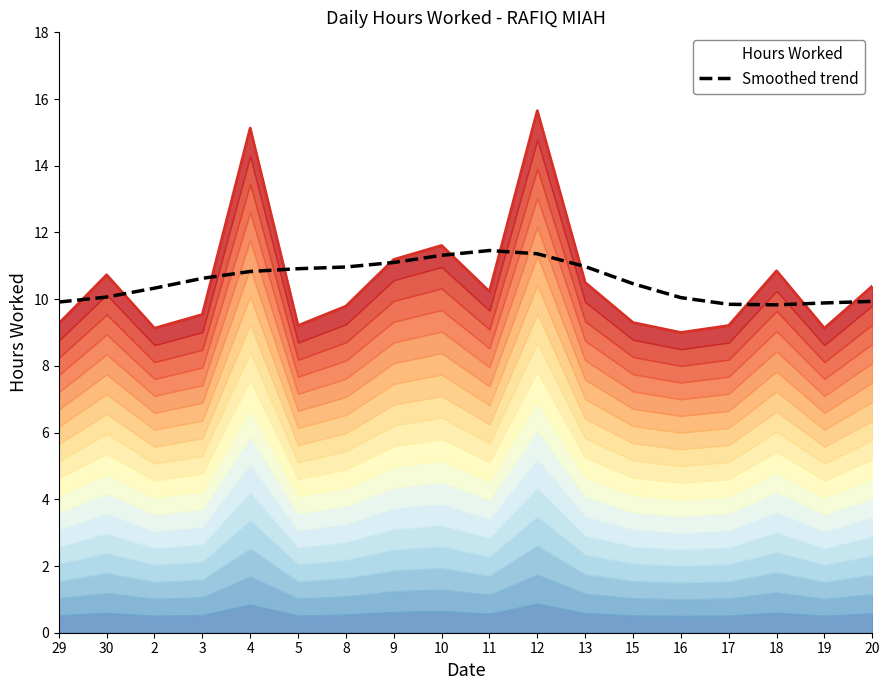

Which category has the lowest value across all series?

18